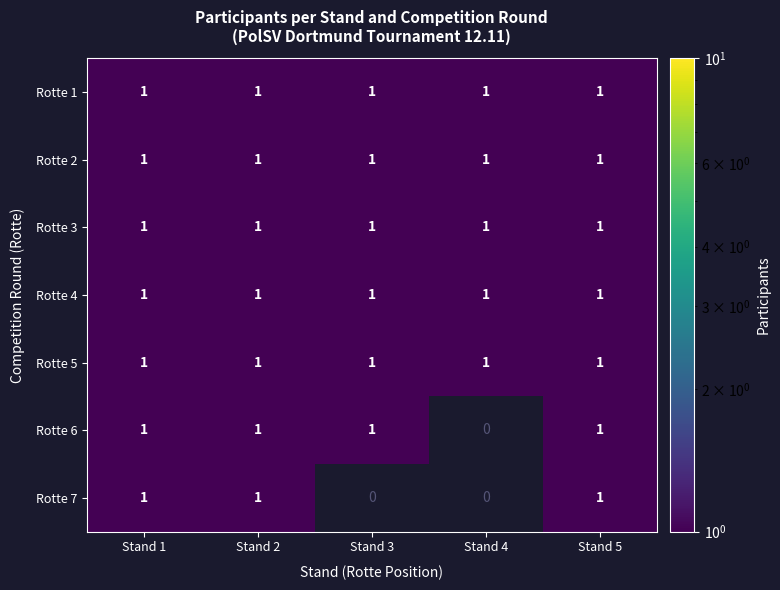

What is the sum of all Rotte 4 values?

5